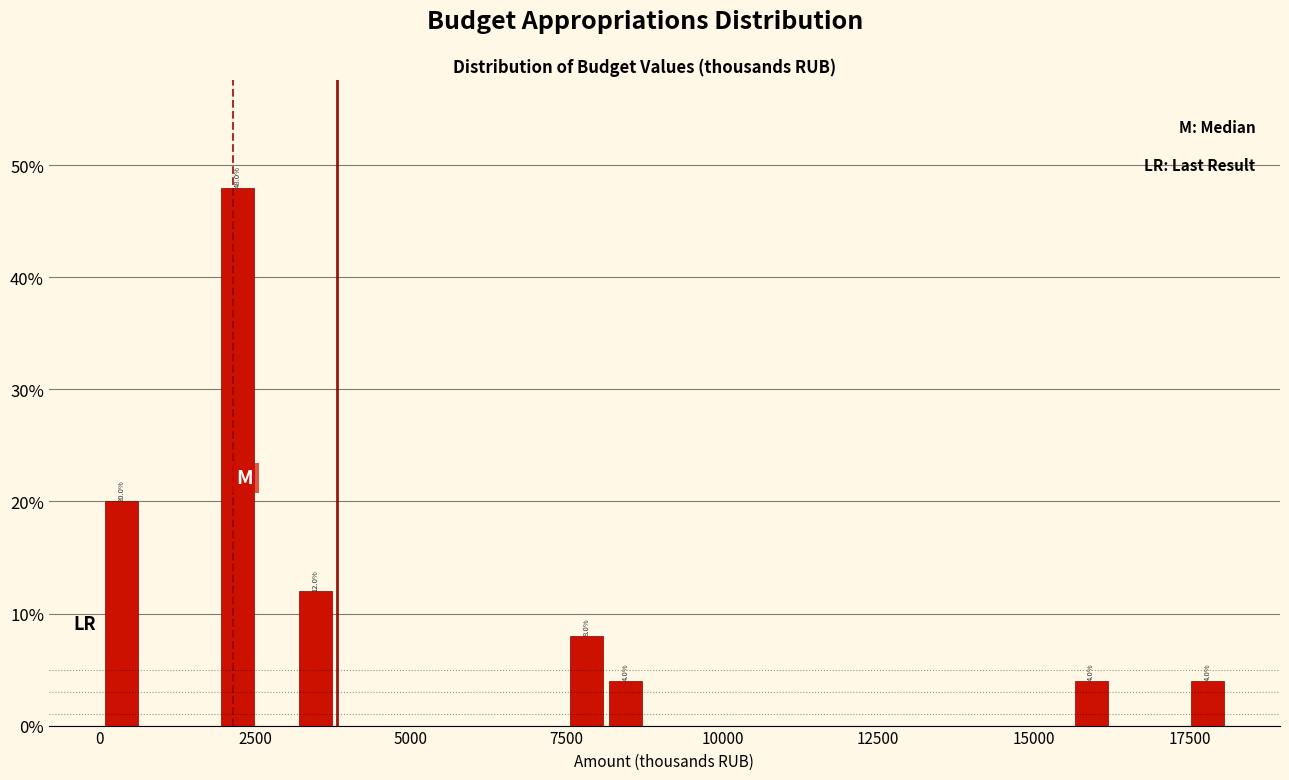

Read against the x-axis, roughly where is the centre of the tallest bar?

2000